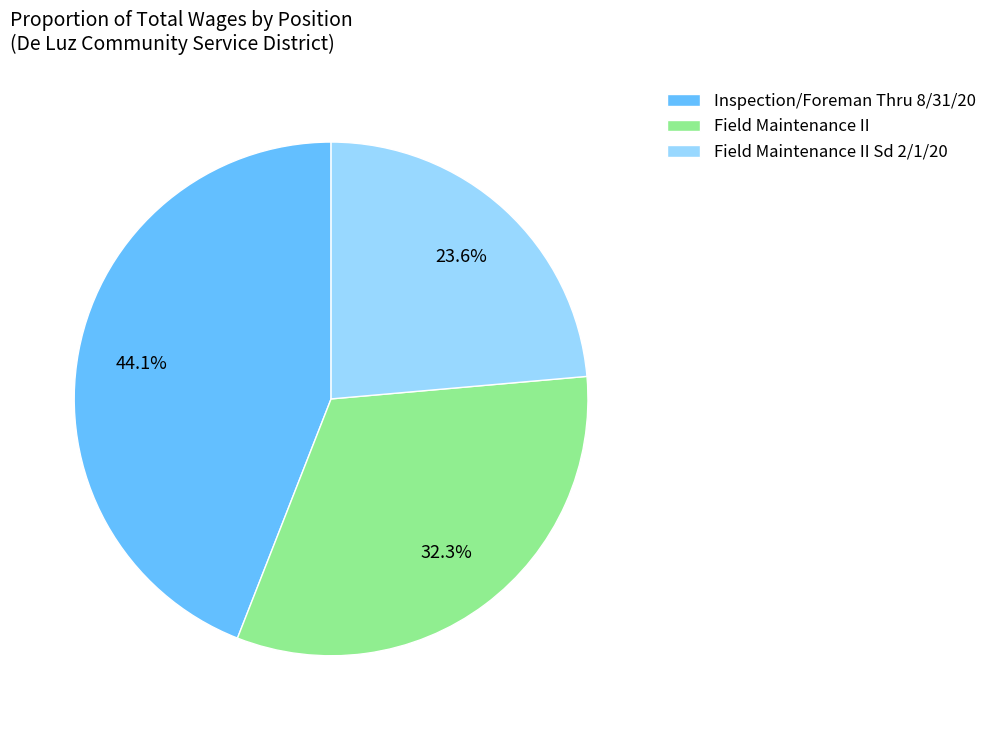

The Field Maintenance II Sd 2/1/20 slice represents 17% of the pie. True or false?

False